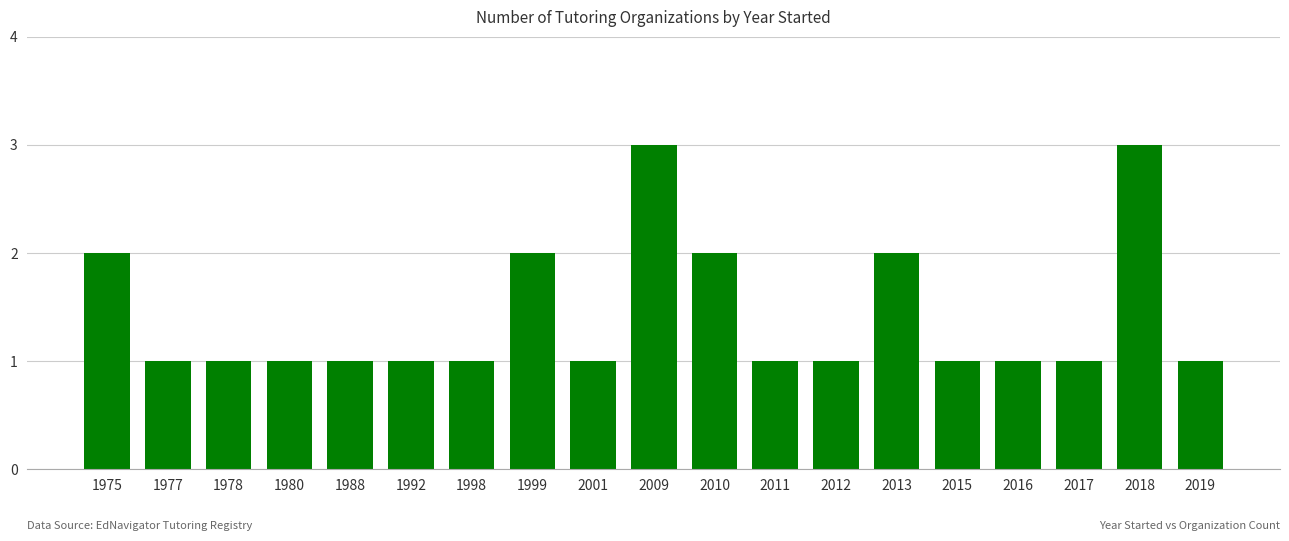

Reading left to right, list all the values displayed in this chart.

1975=2	1977=1	1978=1	1980=1	1988=1	1992=1	1998=1	1999=2	2001=1	2009=3	2010=2	2011=1	2012=1	2013=2	2015=1	2016=1	2017=1	2018=3	2019=1